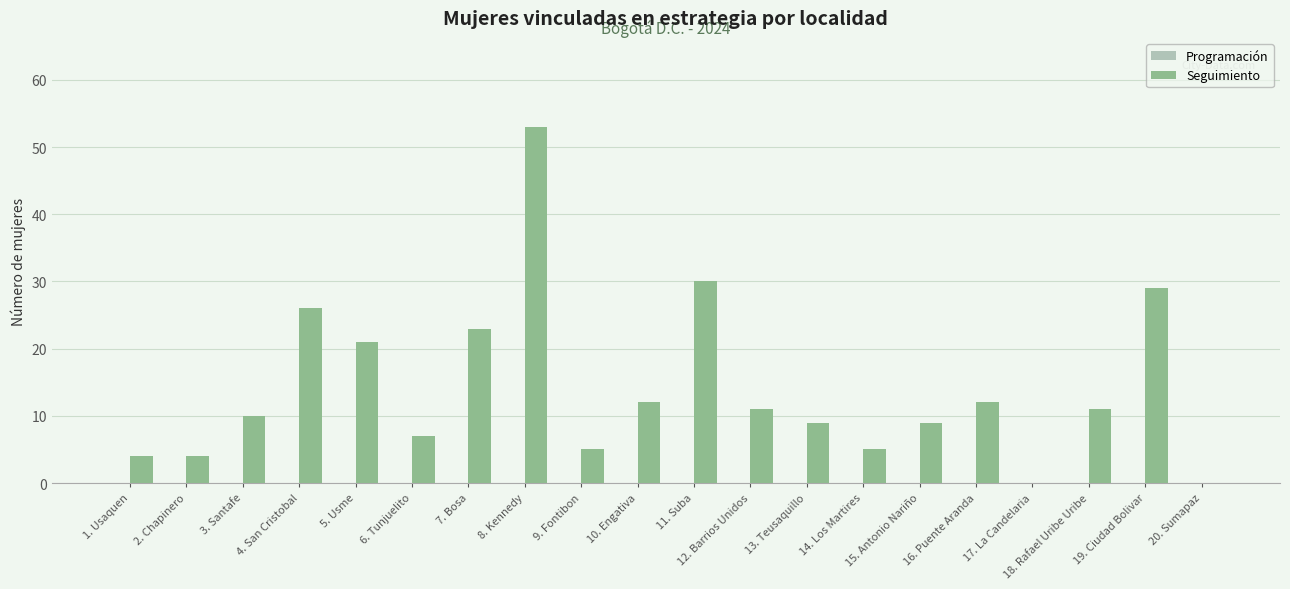

Between 6. Tunjuelito and 9. Fontibon, which is larger?

6. Tunjuelito